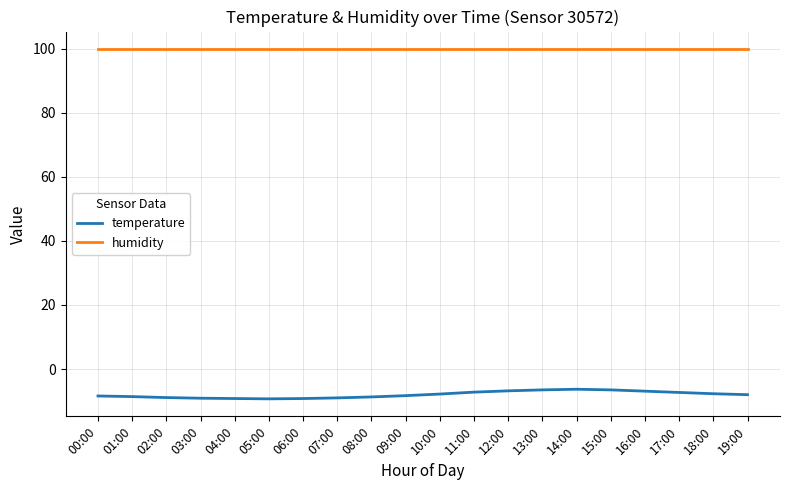

What is the difference between the maximum and minimum values in the temperature series?

3.0